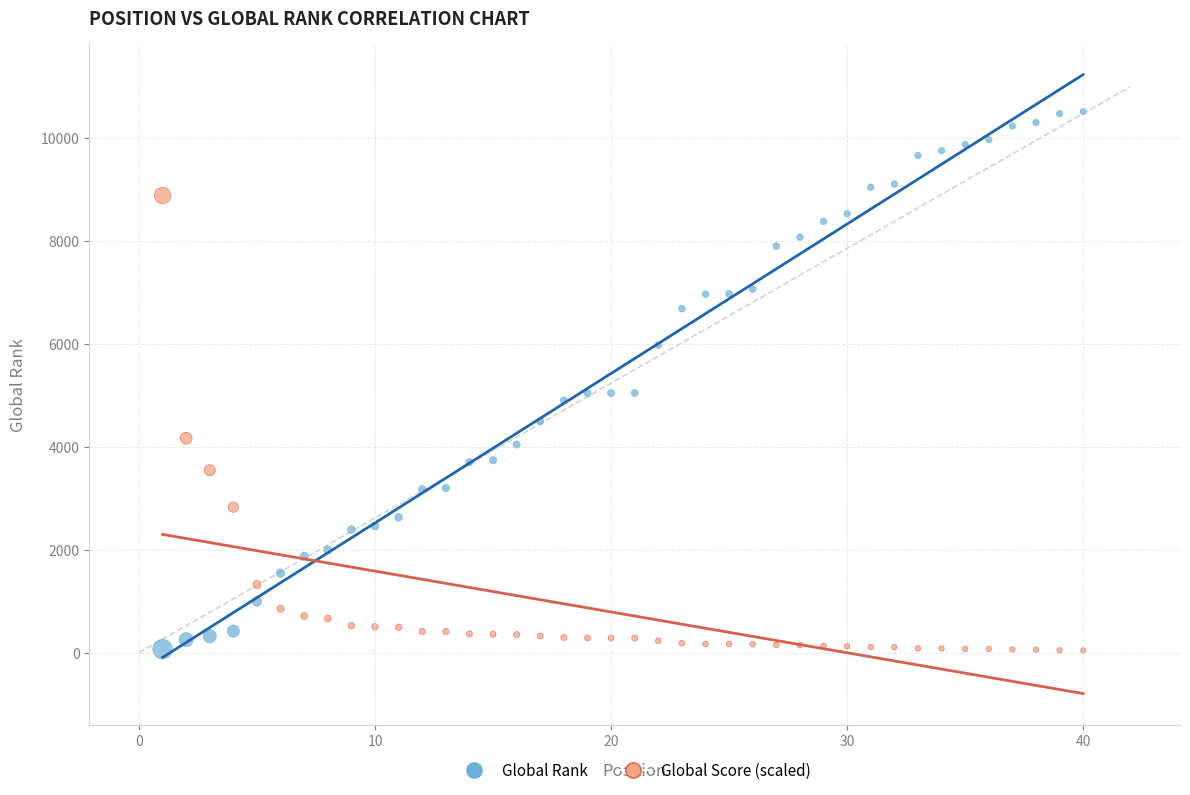

What are all the series names shown in the legend?

Global Rank, Global Score (scaled)